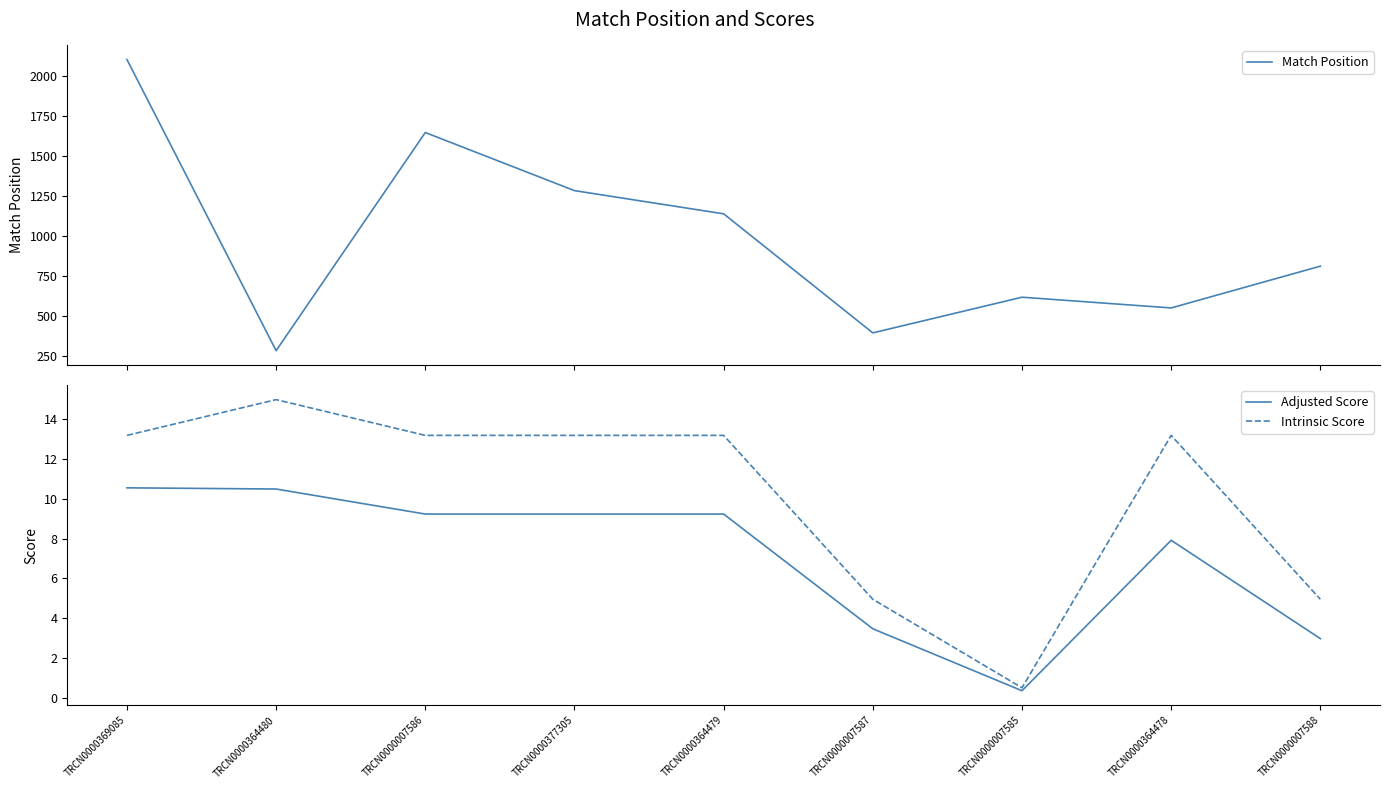

Is it true that Match Position equals 675.6 at TRCN0000369085?

False